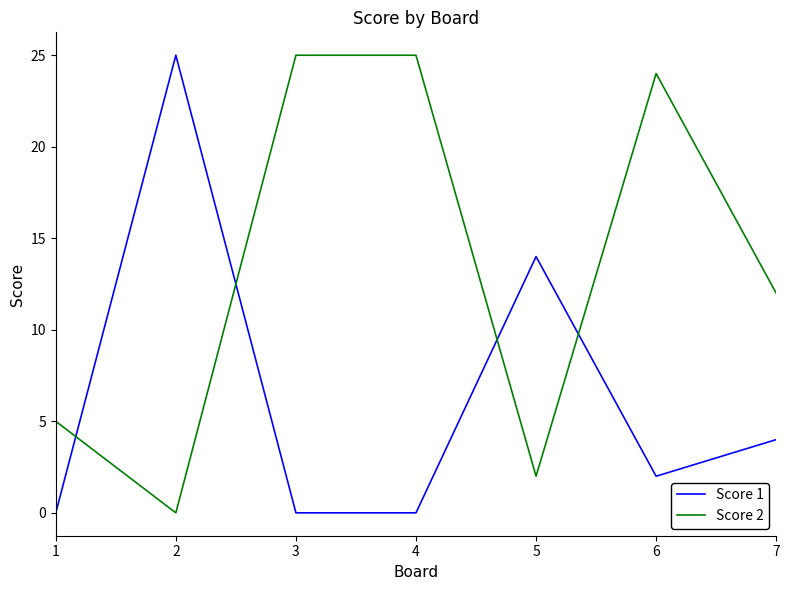

What is the total value across all series at 2?

25